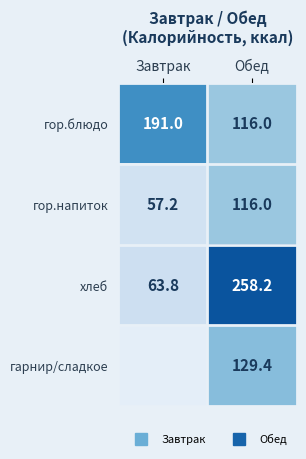

At which label does гор.напиток reach its peak?

Обед